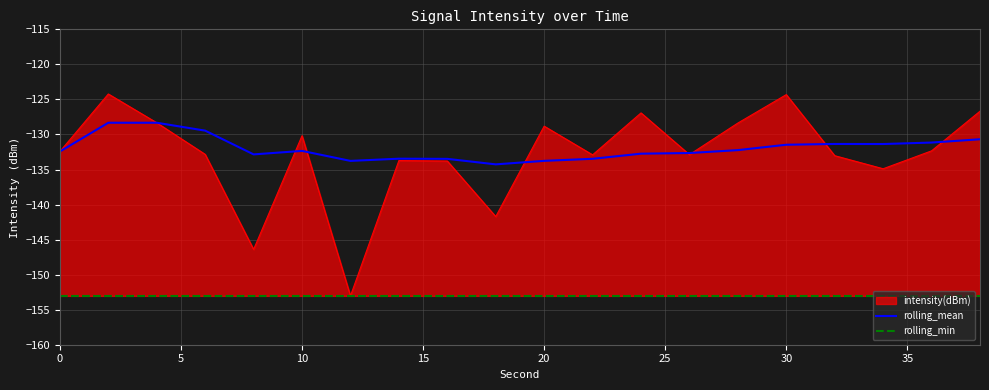

What is the lowest value of the rolling_mean series?

-134.3